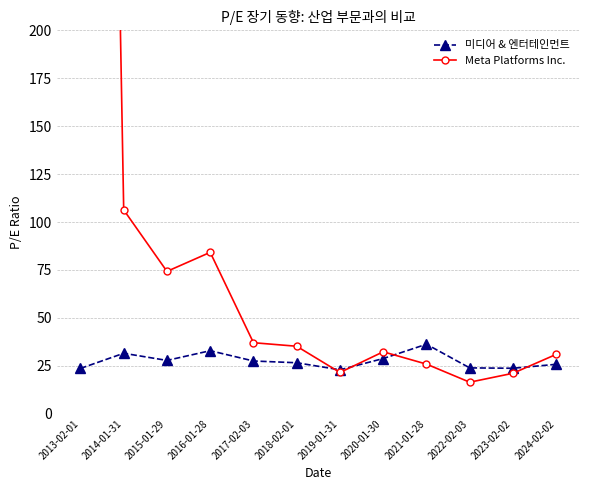

What is the value of the Meta Platforms Inc. point at the 1st from the left?

1336.2